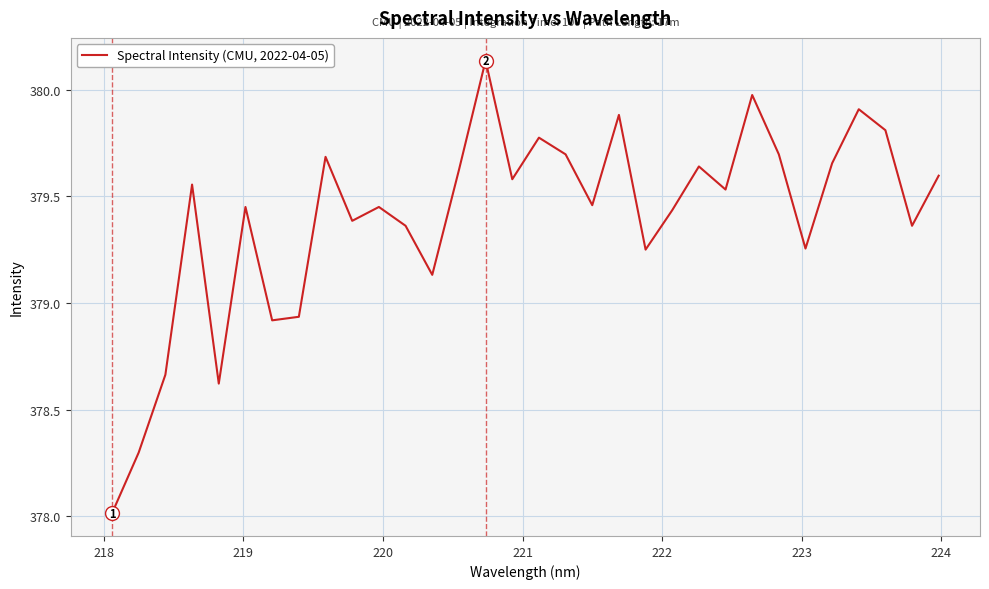

What is the smallest value displayed?

378.0